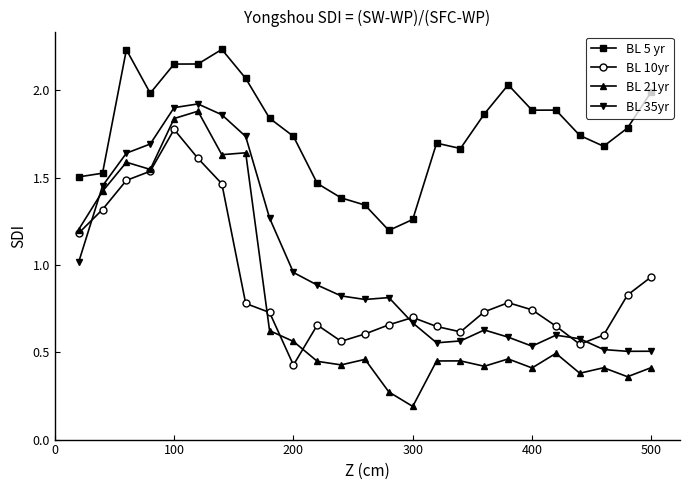

Which series has the largest range (max minus min)?

BL 21yr